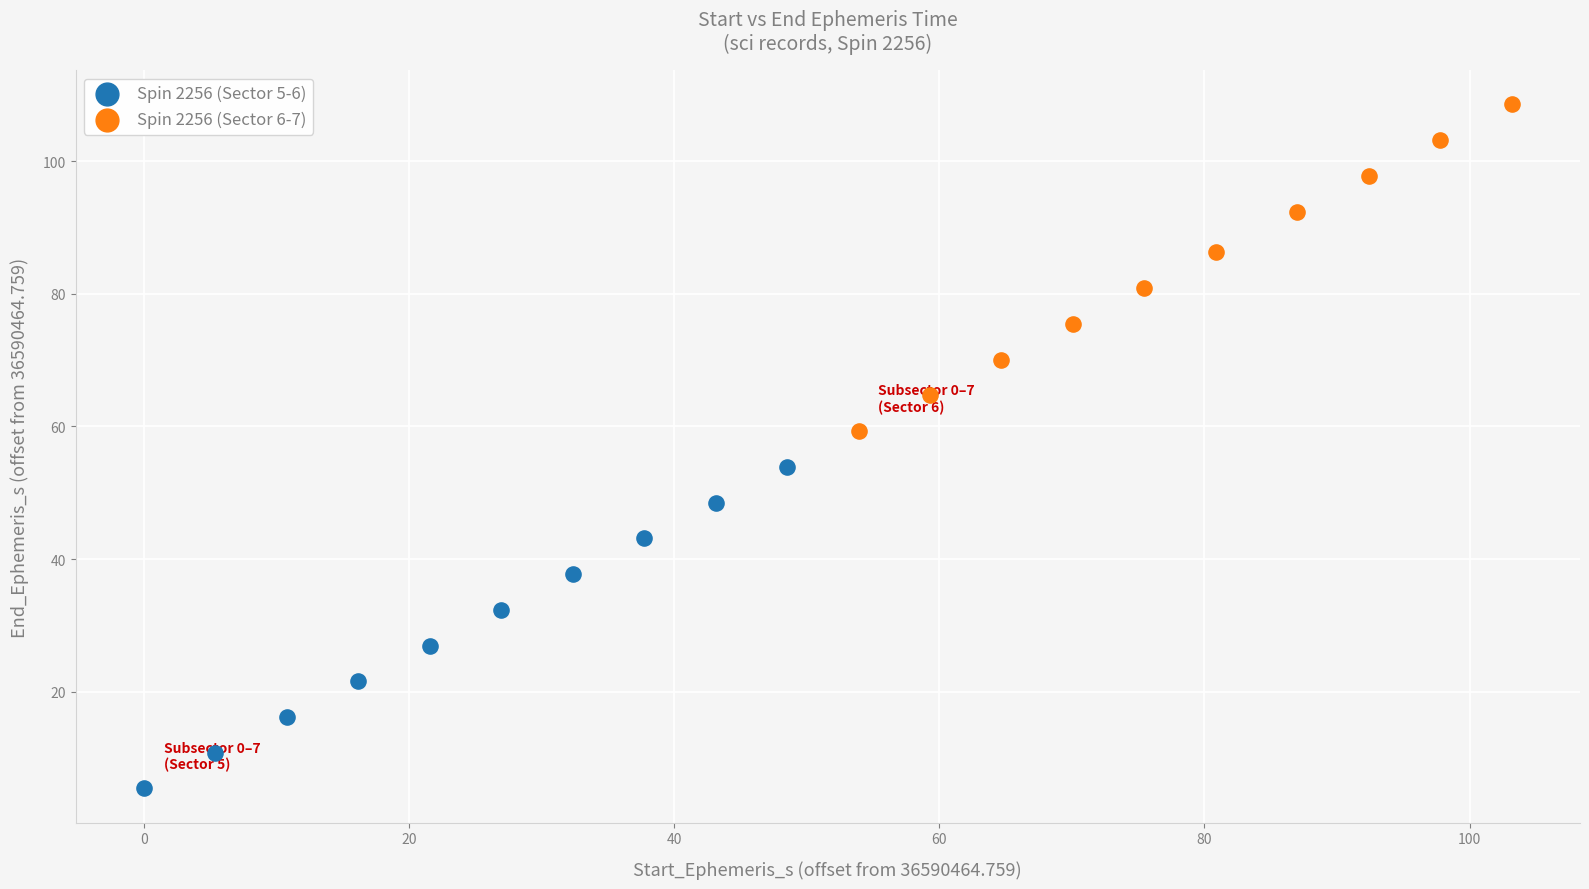

Which series has the largest Y range (max minus min)?

Spin 2256 (Sector 6-7)